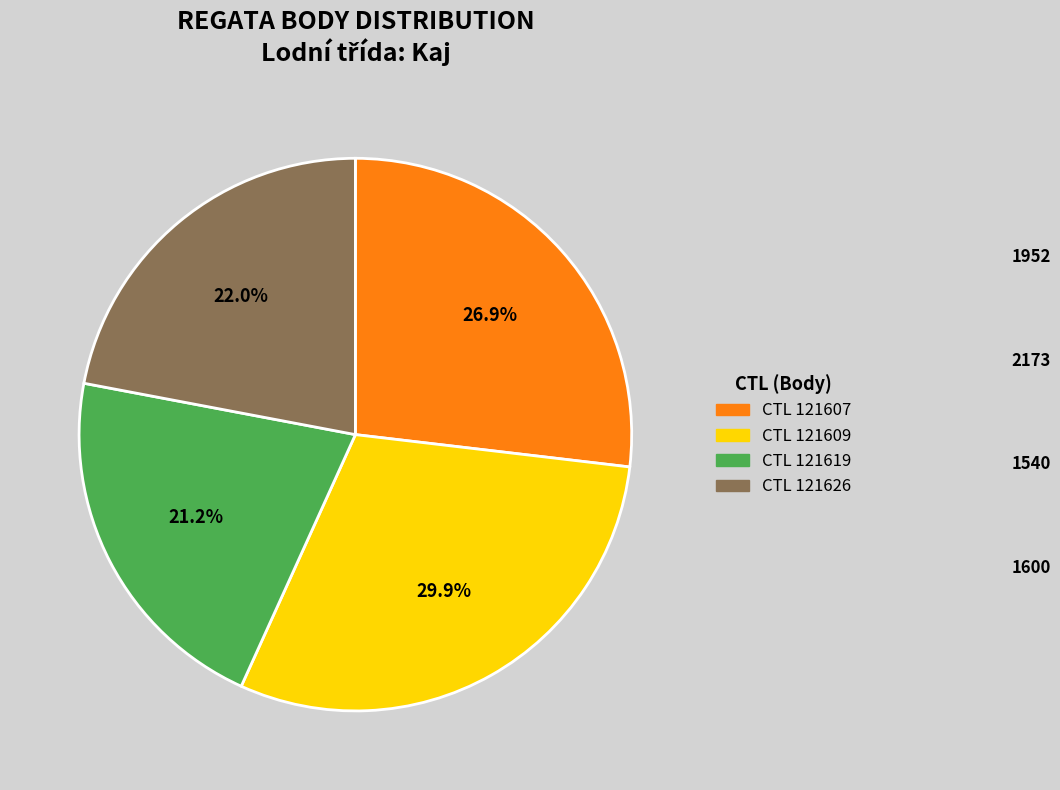

How many slices are in this pie chart?

4